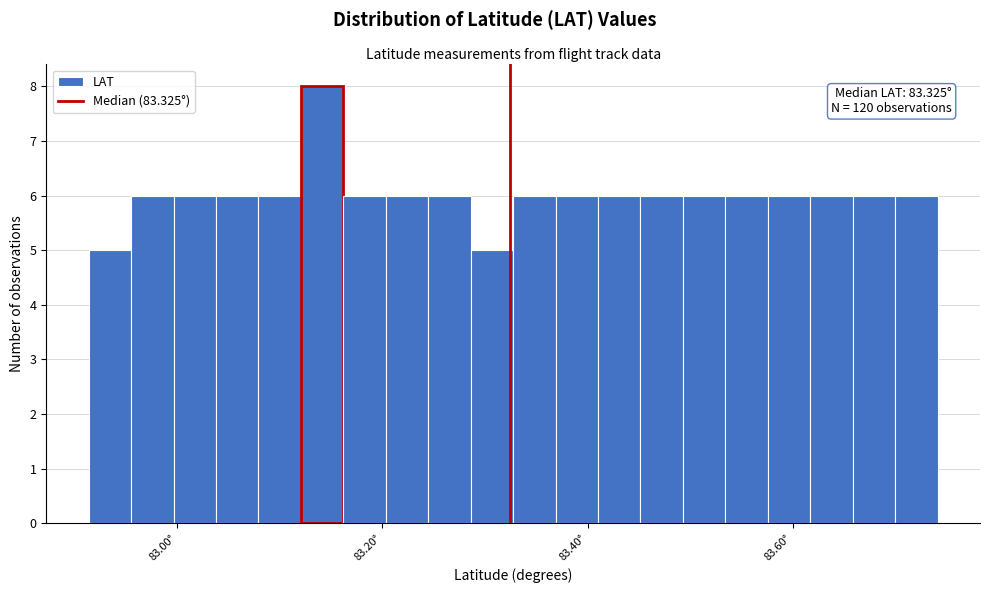

Read against the x-axis, roughly where is the centre of the tallest bar?

83.14